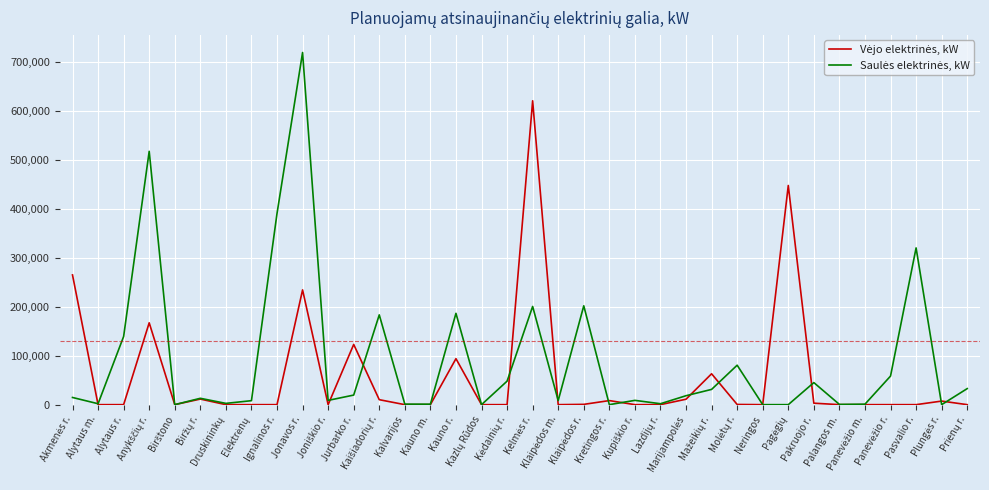

What is the maximum value shown in the chart?

718500